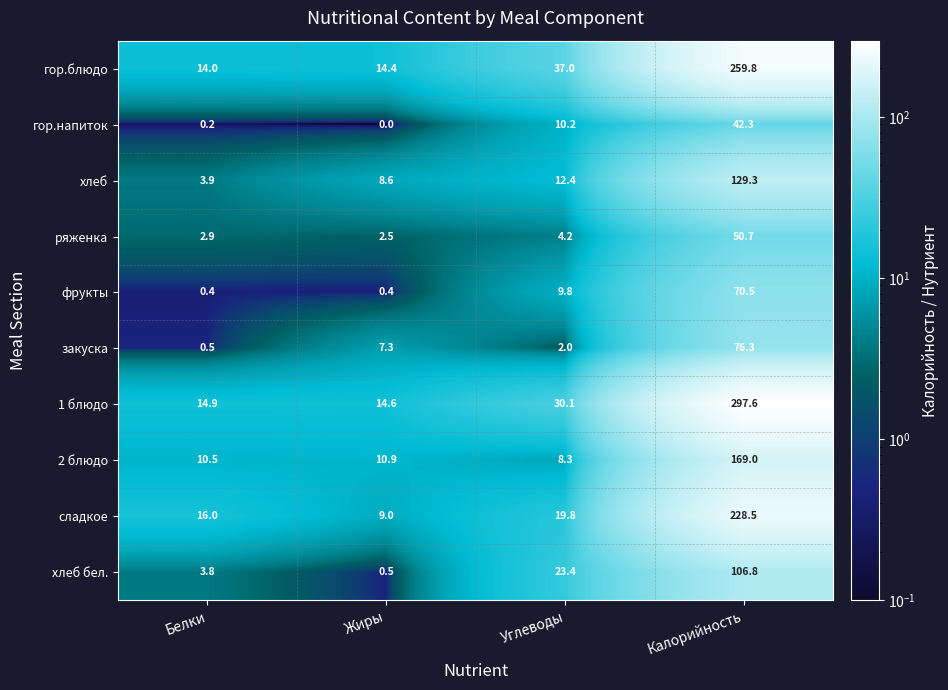

What is the total value across all series at Углеводы?

157.2